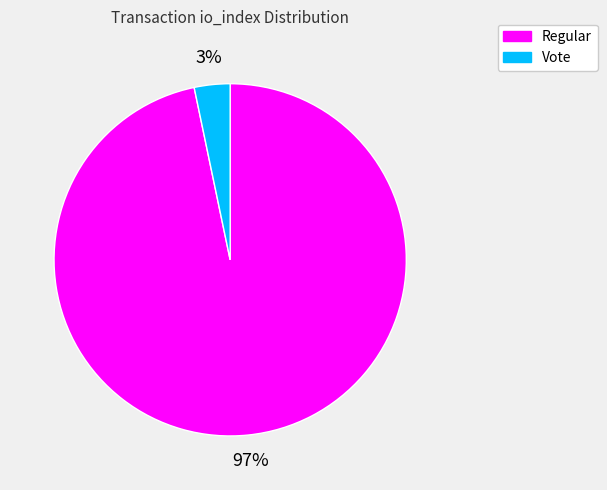

Is it true that Regular is 97% of the pie?

True